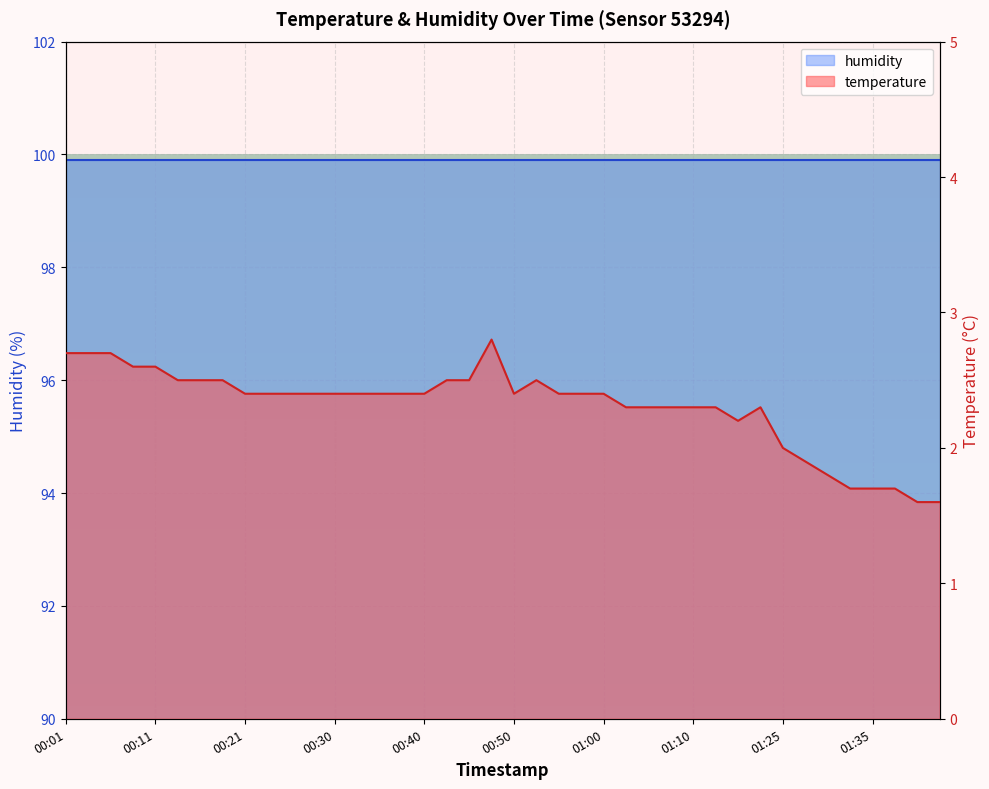

What value does the data have at 01:35?

1.7